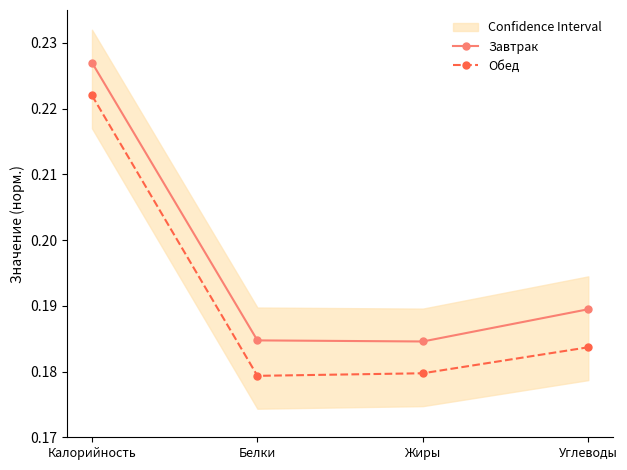

List the series in order of their peak value, highest first.

Завтрак, Обед